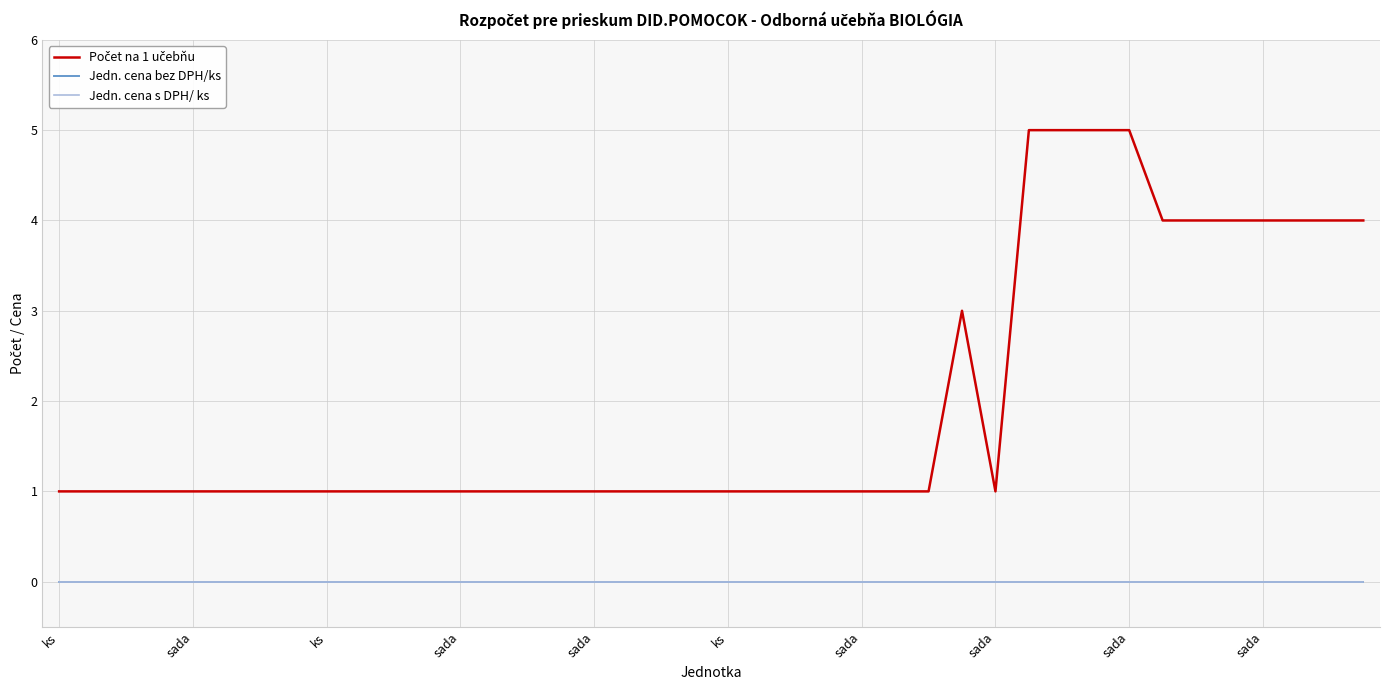

Does the chart have visible grid lines?

Yes